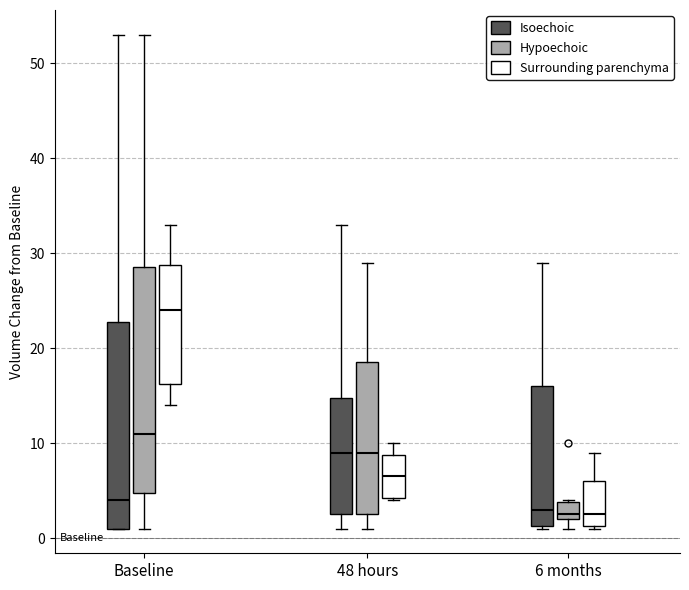

Reading left to right, transcribe this box plot: for each box, give where its median line is, the range the box spans, and where its two whiskers end, as read against the y-axis. The values are not printed on the chart, so give them approximately, as read against the axis.

Baseline (Isoechoic): median 4, box 1 to 23, whiskers 1 to 53
Baseline (Hypoechoic): median 11, box 5 to 29, whiskers 1 to 53
Baseline (Surrounding parenchyma): median 24, box 16 to 29, whiskers 14 to 33
48 hours (Isoechoic): median 9, box 3 to 15, whiskers 1 to 33
48 hours (Hypoechoic): median 9, box 3 to 19, whiskers 1 to 29
48 hours (Surrounding parenchyma): median 7, box 4 to 9, whiskers 4 to 10
6 months (Isoechoic): median 3, box 1 to 16, whiskers 1 to 29
6 months (Hypoechoic): median 3, box 2 to 4, whiskers 1 to 4
6 months (Surrounding parenchyma): median 3, box 1 to 6, whiskers 1 to 9